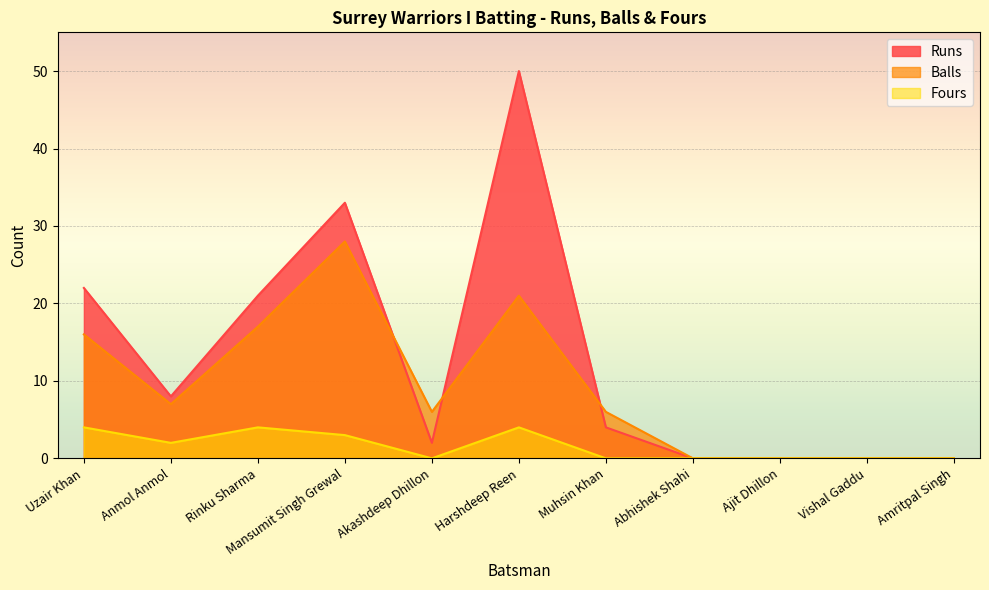

Rank the categories by Runs value from lowest to highest.

Abhishek Shahi, Ajit Dhillon, Vishal Gaddu, Amritpal Singh, Akashdeep Dhillon, Muhsin Khan, Anmol Anmol, Rinku Sharma, Uzair Khan, Mansumit Singh Grewal, Harshdeep Reen